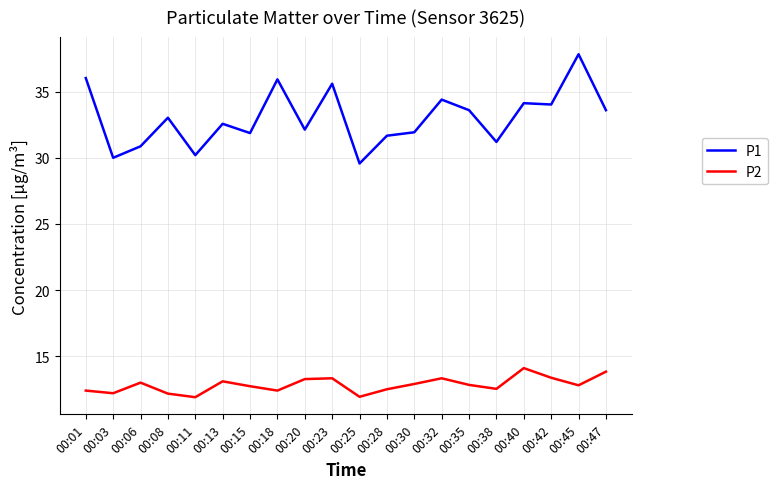

What is the spread (max minus min) of values at 00:25?

17.6